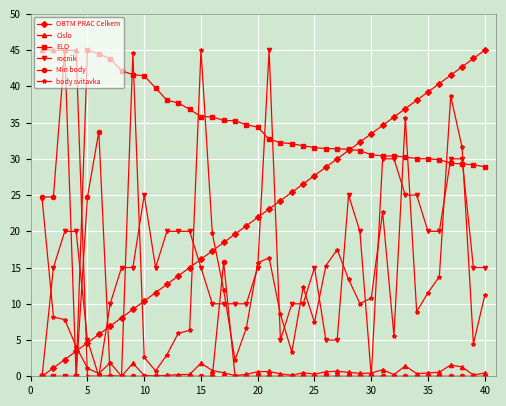

How many lines are shown in the chart?

6